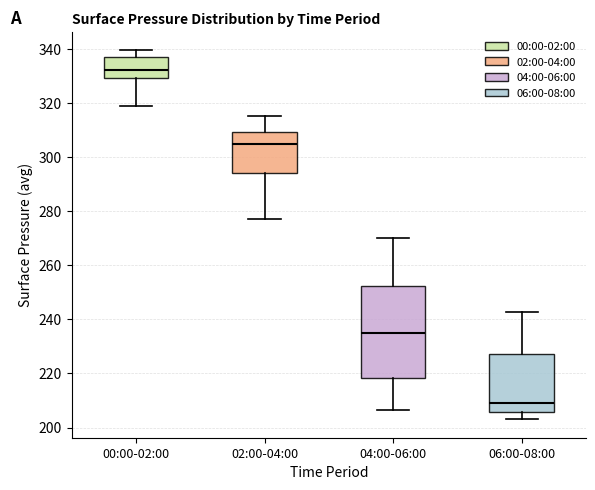

Reading left to right, transcribe this box plot: for each box, give where its median line is, the range the box spans, and where its two whiskers end, as read against the y-axis. The values are not printed on the chart, so give them approximately, as read against the axis.

00:00-02:00: median 332, box 330 to 338, whiskers 318 to 340
02:00-04:00: median 304, box 294 to 310, whiskers 278 to 316
04:00-06:00: median 236, box 218 to 252, whiskers 206 to 270
06:00-08:00: median 210, box 206 to 228, whiskers 204 to 242